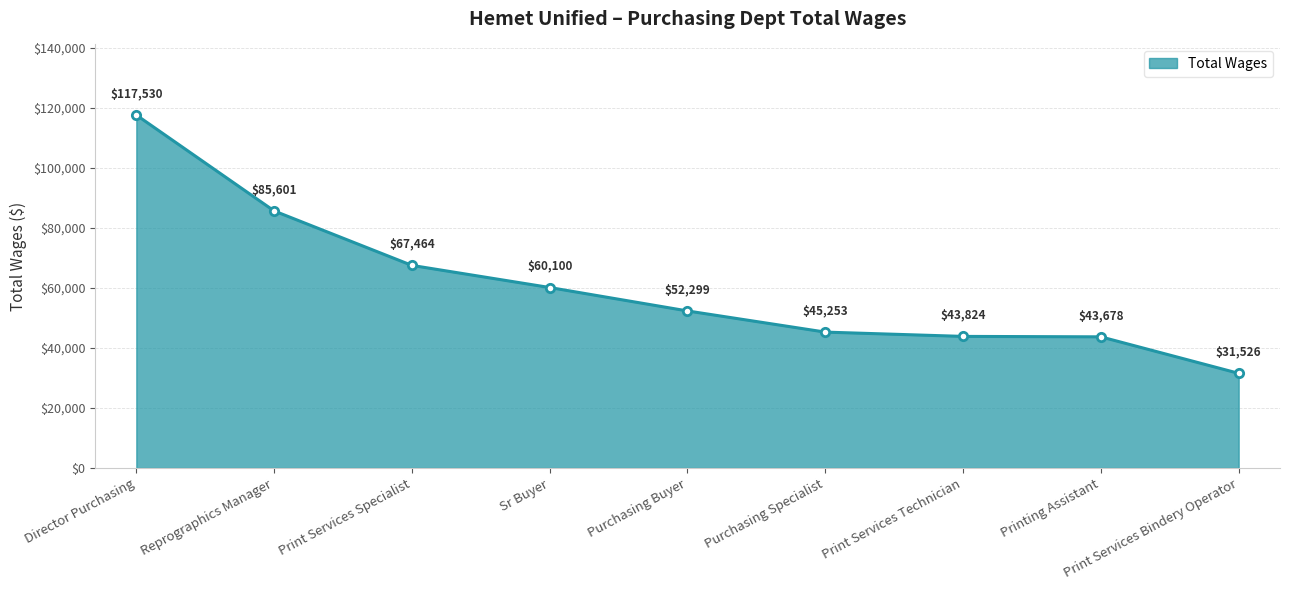

How many lines are shown in the chart?

1